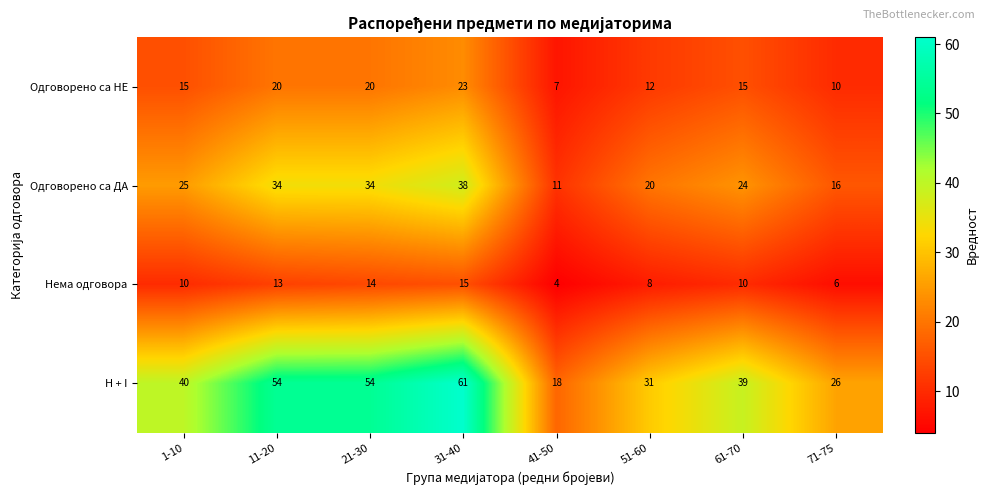

At which category is the sum across all series the highest?

31-40